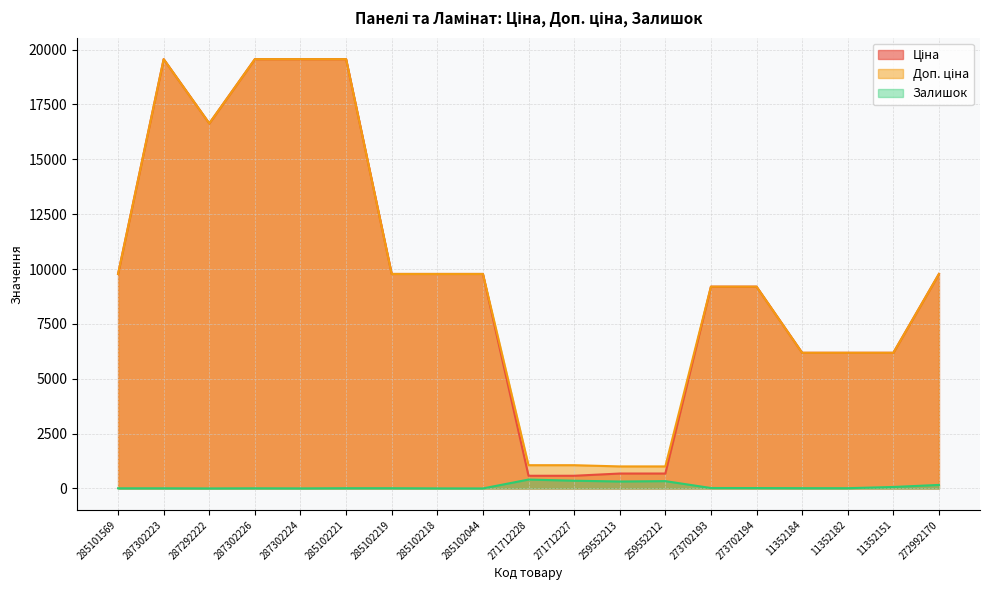

Where does the Доп. ціна series first go above 9775?

285101569